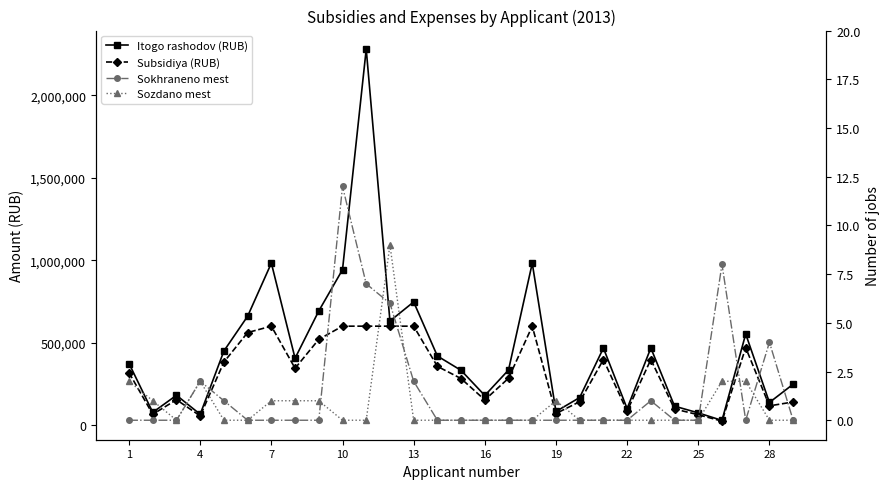

How many distinct data groups are displayed?

4